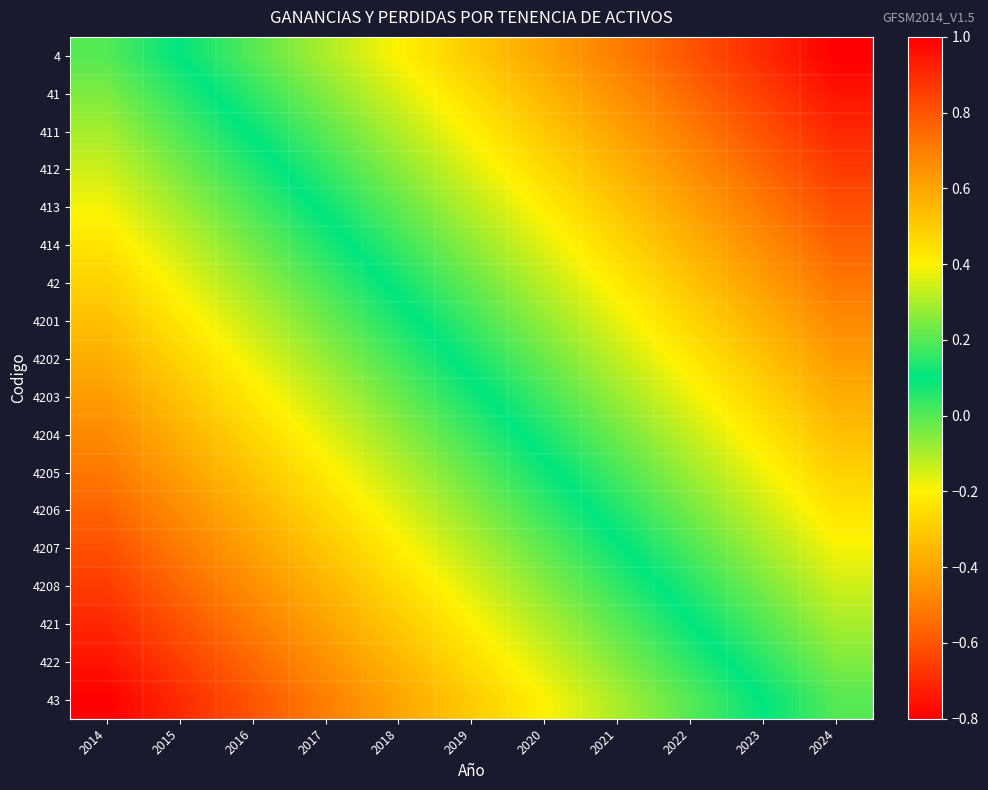

Reading right to left, list all the values displayed in this chart.

4: 2024=1.0	2023=0.9	2022=0.8	2021=0.7	2020=0.6	2019=0.5	2018=0.4	2017=0.3	2016=0.2	2015=0.1	2014=0.0
41: 2024=1.0	2023=0.9	2022=0.8	2021=0.7	2020=0.6	2019=0.5	2018=0.4	2017=0.3	2016=0.2	2015=0.1	2014=-0.0
411: 2024=0.9	2023=0.8	2022=0.7	2021=0.6	2020=0.5	2019=0.4	2018=0.3	2017=0.2	2016=0.1	2015=0.0	2014=-0.1
412: 2024=0.9	2023=0.8	2022=0.7	2021=0.6	2020=0.5	2019=0.4	2018=0.3	2017=0.2	2016=0.1	2015=-0.0	2014=-0.1
413: 2024=0.8	2023=0.7	2022=0.6	2021=0.5	2020=0.4	2019=0.3	2018=0.2	2017=0.1	2016=0.0	2015=-0.1	2014=-0.2
414: 2024=0.8	2023=0.7	2022=0.6	2021=0.5	2020=0.4	2019=0.3	2018=0.2	2017=0.1	2016=-0.0	2015=-0.1	2014=-0.2
42: 2024=0.7	2023=0.6	2022=0.5	2021=0.4	2020=0.3	2019=0.2	2018=0.1	2017=0.0	2016=-0.1	2015=-0.2	2014=-0.3
4201: 2024=0.7	2023=0.6	2022=0.5	2021=0.4	2020=0.3	2019=0.2	2018=0.1	2017=-0.0	2016=-0.1	2015=-0.2	2014=-0.3
4202: 2024=0.6	2023=0.5	2022=0.4	2021=0.3	2020=0.2	2019=0.1	2018=0.0	2017=-0.1	2016=-0.2	2015=-0.3	2014=-0.4
4203: 2024=0.6	2023=0.5	2022=0.4	2021=0.3	2020=0.2	2019=0.1	2018=-0.0	2017=-0.1	2016=-0.2	2015=-0.3	2014=-0.4
4204: 2024=0.5	2023=0.4	2022=0.3	2021=0.2	2020=0.1	2019=0.0	2018=-0.1	2017=-0.2	2016=-0.3	2015=-0.4	2014=-0.5
4205: 2024=0.5	2023=0.4	2022=0.3	2021=0.2	2020=0.1	2019=-0.0	2018=-0.1	2017=-0.2	2016=-0.3	2015=-0.4	2014=-0.5
4206: 2024=0.4	2023=0.3	2022=0.2	2021=0.1	2020=0.0	2019=-0.1	2018=-0.2	2017=-0.3	2016=-0.4	2015=-0.5	2014=-0.6
4207: 2024=0.4	2023=0.3	2022=0.2	2021=0.1	2020=-0.0	2019=-0.1	2018=-0.2	2017=-0.3	2016=-0.4	2015=-0.5	2014=-0.6
4208: 2024=0.3	2023=0.2	2022=0.1	2021=0.0	2020=-0.1	2019=-0.2	2018=-0.3	2017=-0.4	2016=-0.5	2015=-0.6	2014=-0.7
421: 2024=0.3	2023=0.2	2022=0.1	2021=-0.0	2020=-0.1	2019=-0.2	2018=-0.3	2017=-0.4	2016=-0.5	2015=-0.6	2014=-0.7
422: 2024=0.2	2023=0.1	2022=0.0	2021=-0.1	2020=-0.2	2019=-0.3	2018=-0.4	2017=-0.5	2016=-0.6	2015=-0.7	2014=-0.8
43: 2024=0.2	2023=0.1	2022=0.0	2021=-0.1	2020=-0.2	2019=-0.3	2018=-0.4	2017=-0.5	2016=-0.6	2015=-0.7	2014=-0.8